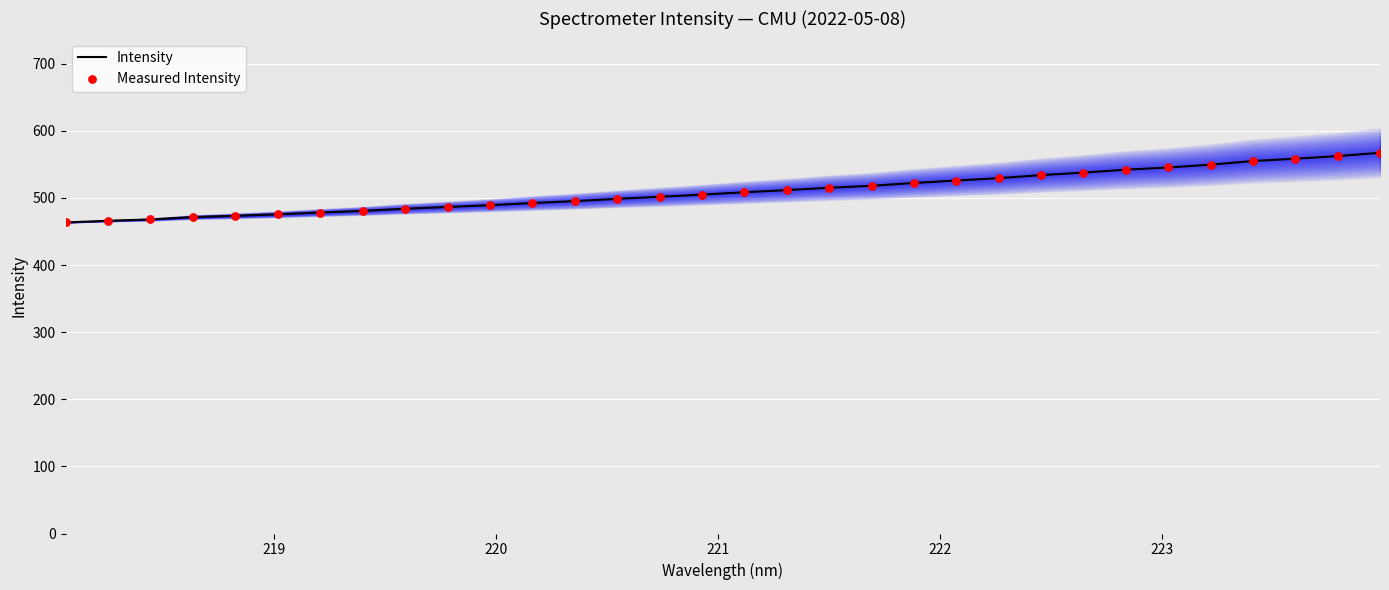

At how many categories does at least one series exceed 520?

12